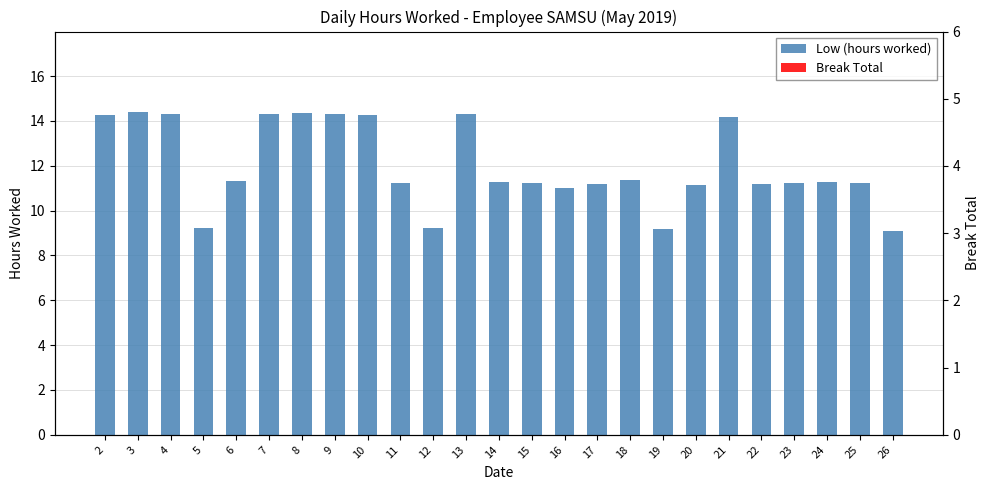

The value of Break Total at 15 is 0.0. True or false?

True